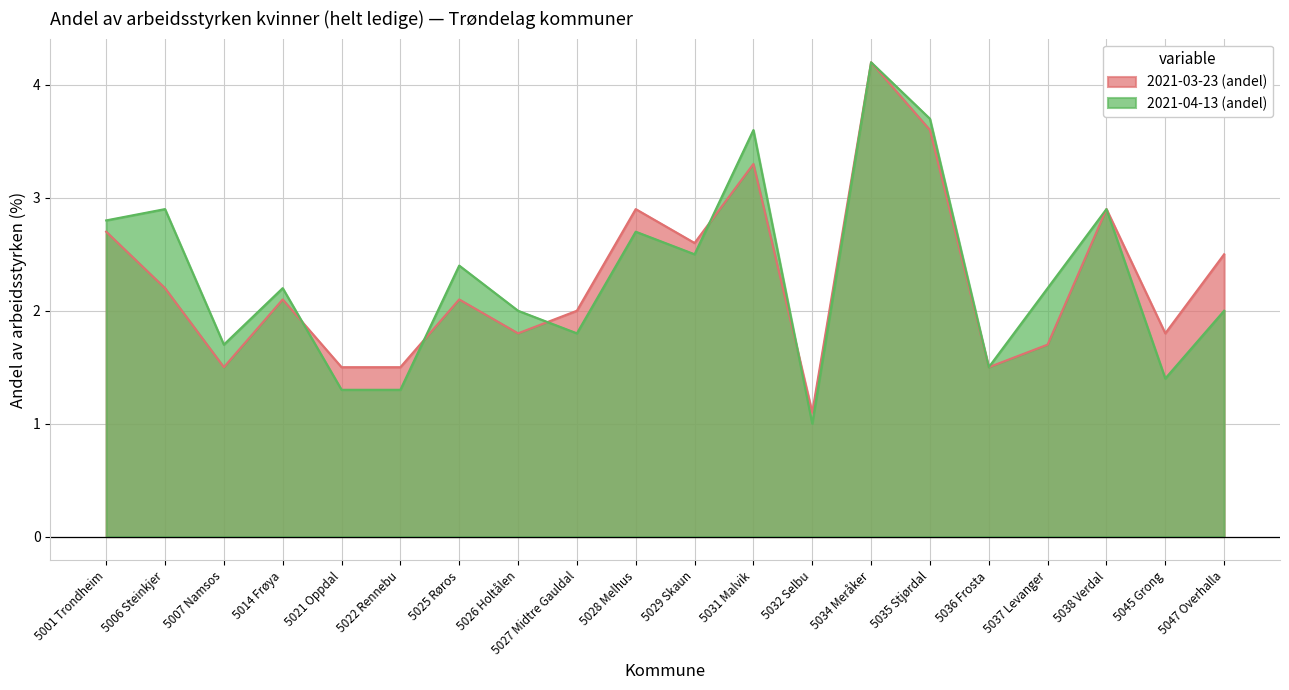

What is the maximum value shown in the chart?

4.2